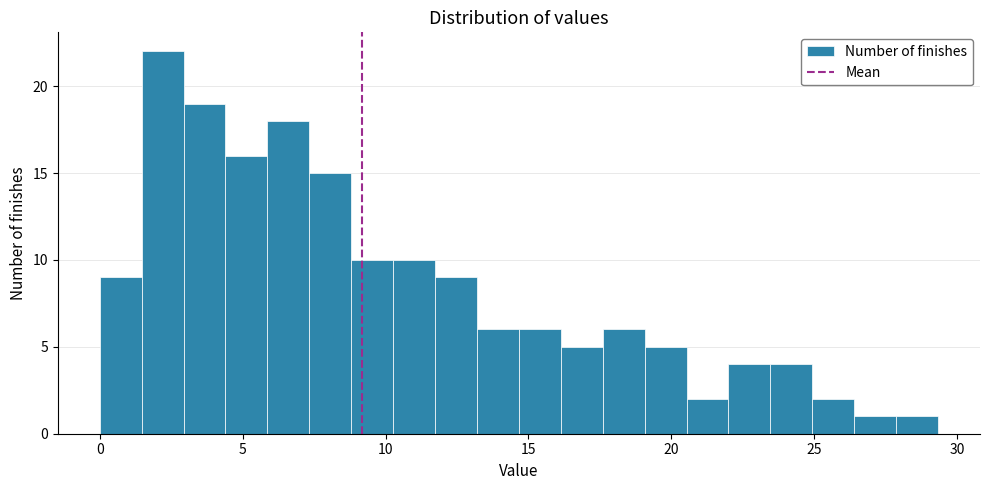

Around what value on the x-axis is the tallest bar? Give the approximate position of its centre, as read against the axis.

2.0